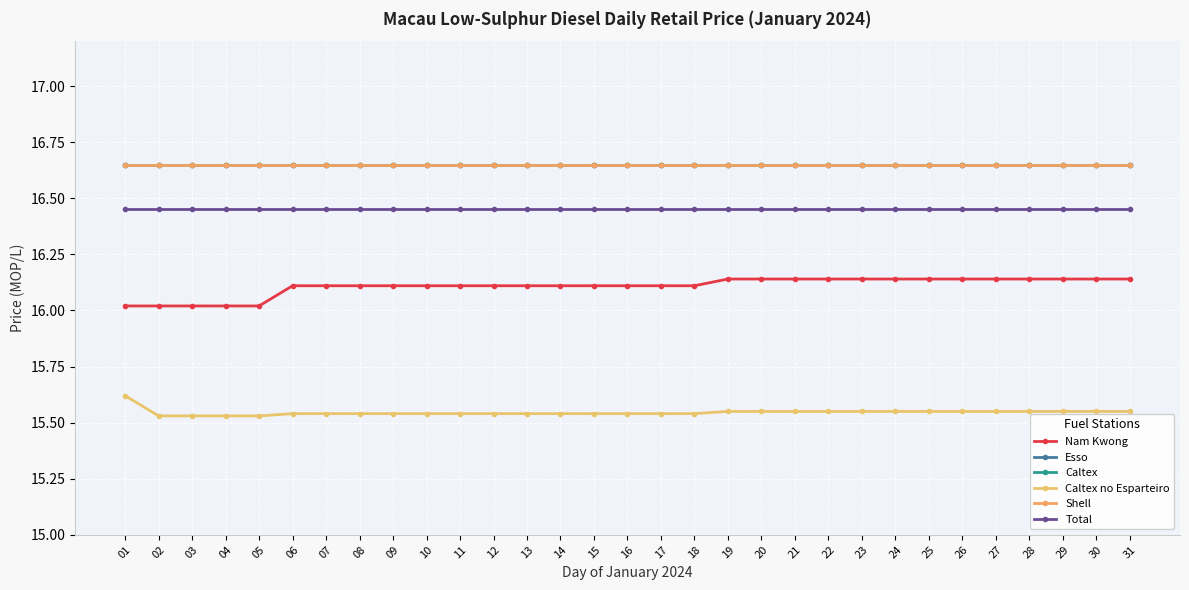

True or false: Nam Kwong has more than 0 interior local peaks.

False